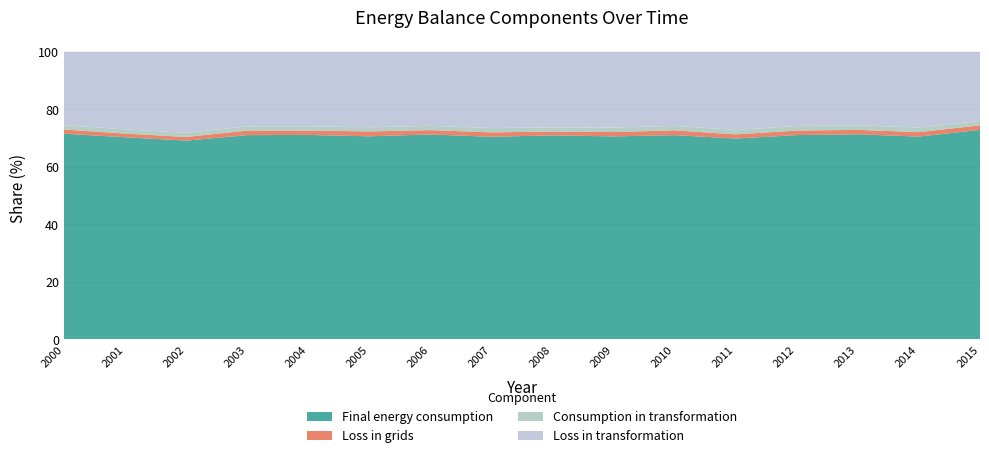

Reading left to right, transcribe all the data shown in this chart.

Final energy consumption: 71.5	70.3	69.1	71.0	71.1	70.6	71.3	70.5	70.9	70.6	71.0	69.8	71.0	71.3	70.5	72.9
Loss in grids: 1.5	1.3	1.3	1.6	1.5	1.7	1.5	1.5	1.3	1.5	1.7	1.5	1.6	1.5	1.5	1.6
Consumption in transformation: 1.5	1.5	1.5	1.5	1.5	1.4	1.5	1.5	1.5	1.6	1.6	1.5	1.6	1.6	1.6	1.5
Loss in transformation: 25.5	27.0	28.1	25.9	25.9	26.2	25.7	26.5	26.3	26.3	25.7	27.2	25.8	25.6	26.3	24.0